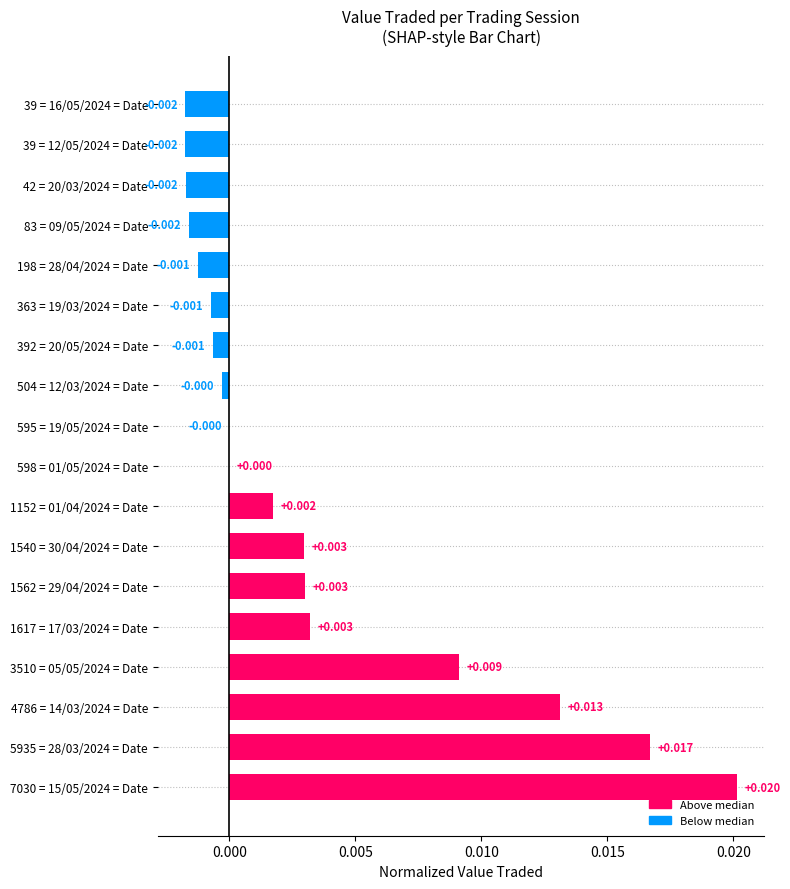

How many series are shown in this chart?

1